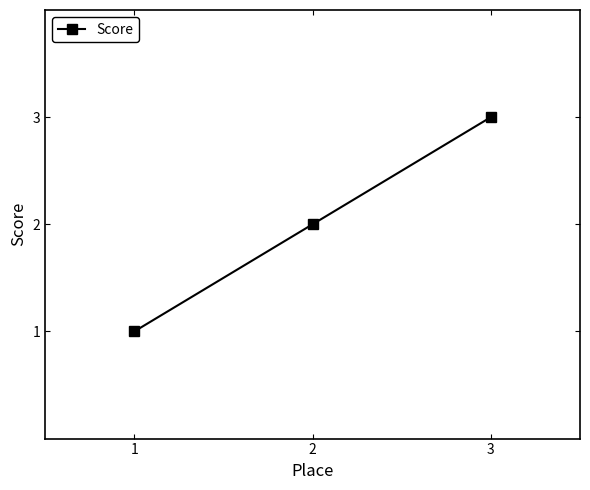

Between 1 and 3, which is larger?

3